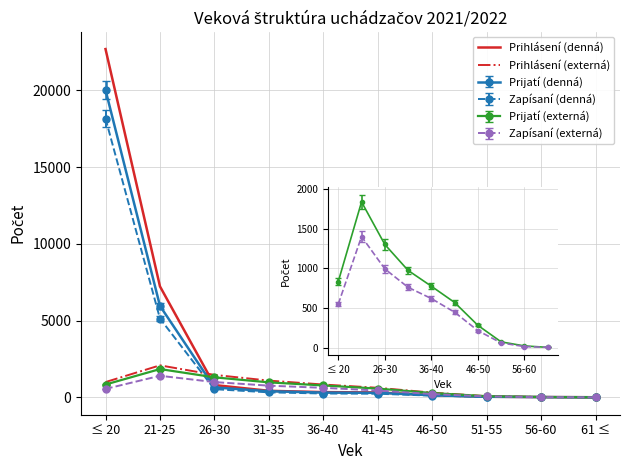

True or false: Prihlásení (externá) has a value of 3 at 61 ≤.

False